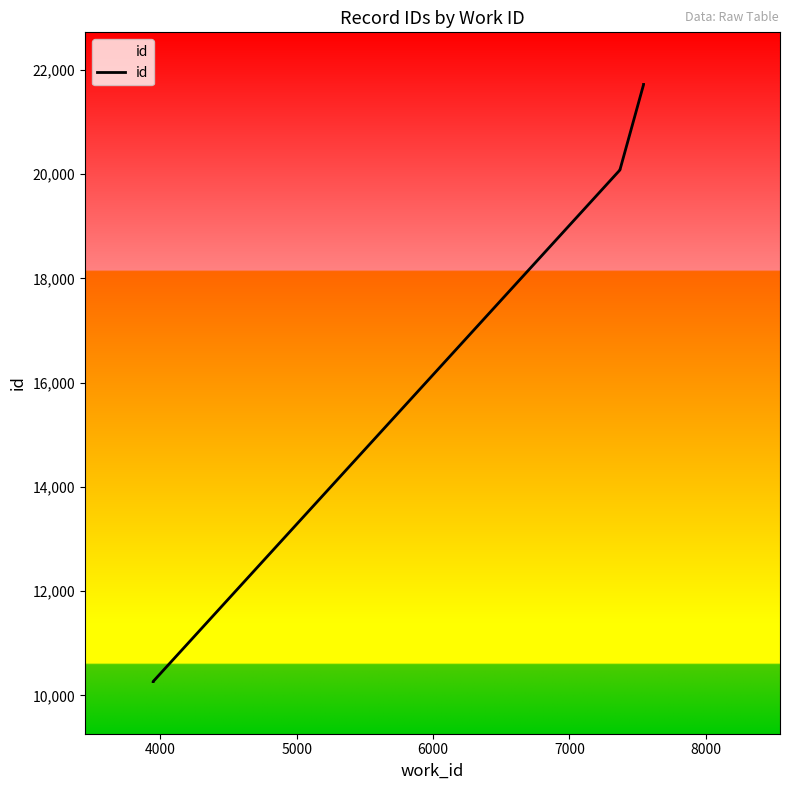

What is the average value?

18039